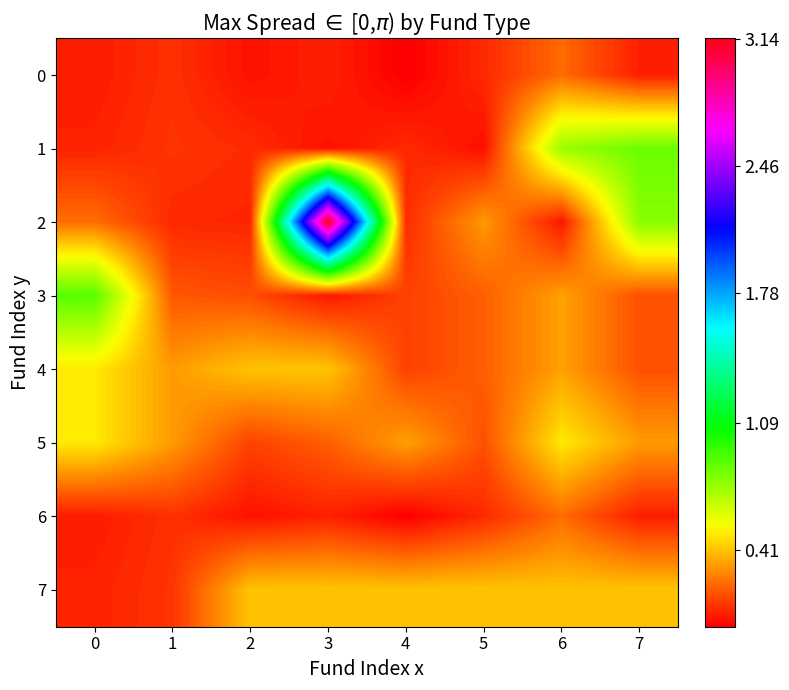

Which series has the largest total across all categories?

2